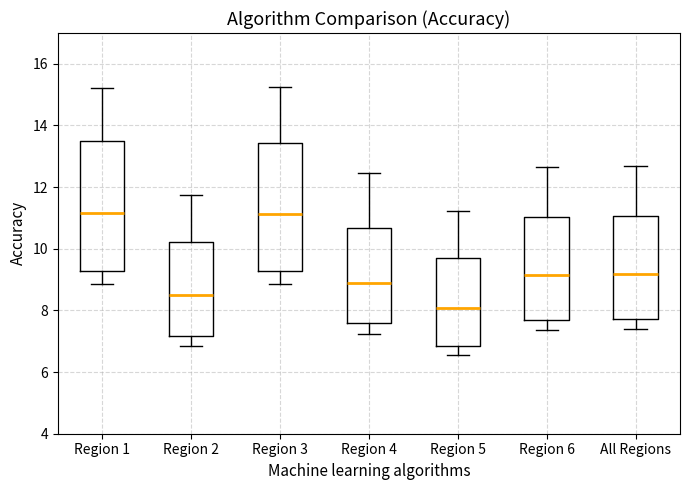

Where does the upper whisker of the box for Region 6 end on the y-axis? The values are not printed on the chart, so give them approximately, as read against the axis.

12.6